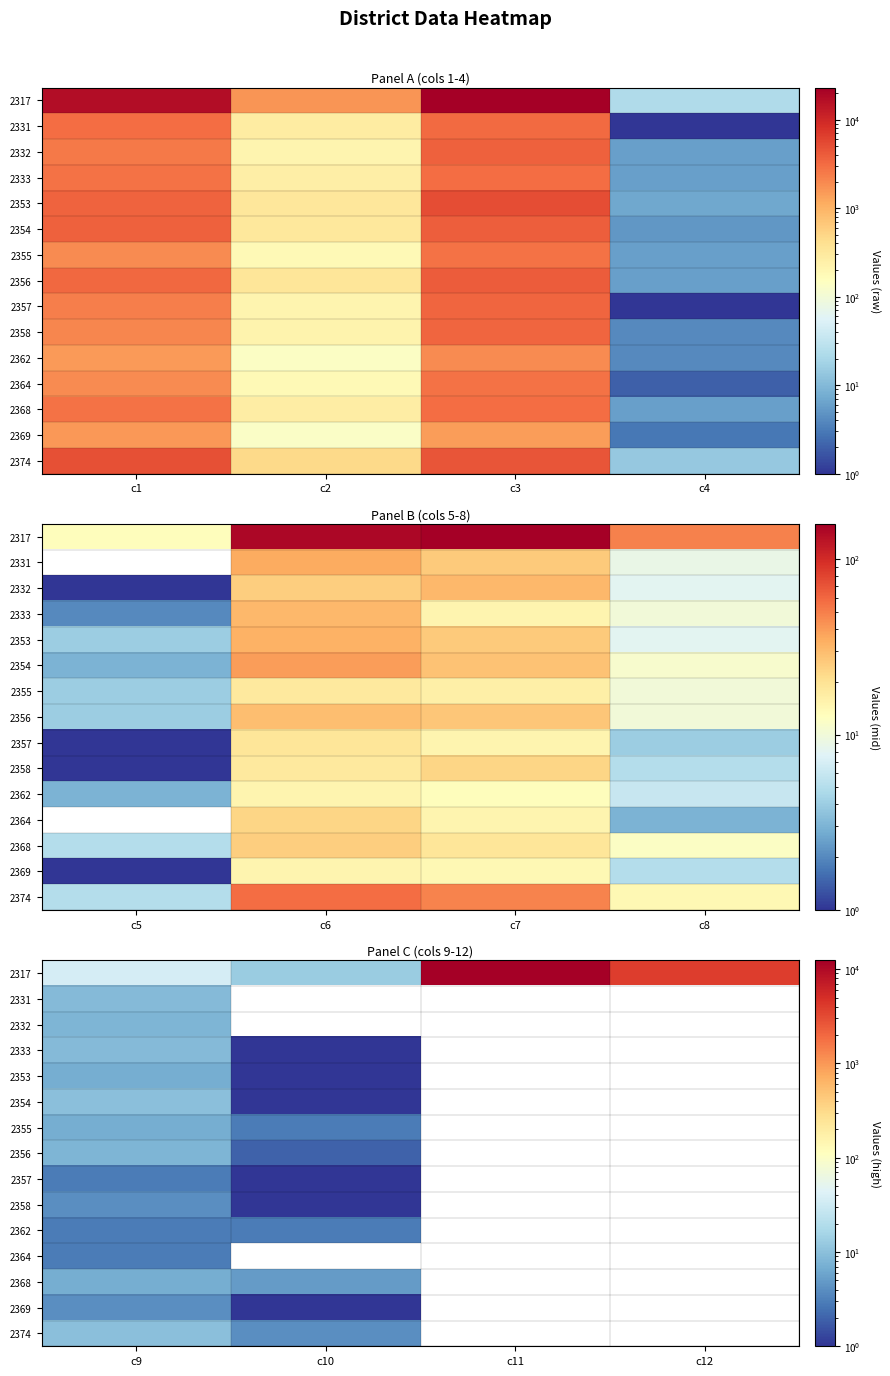

Which series has the largest total across all categories?

2317